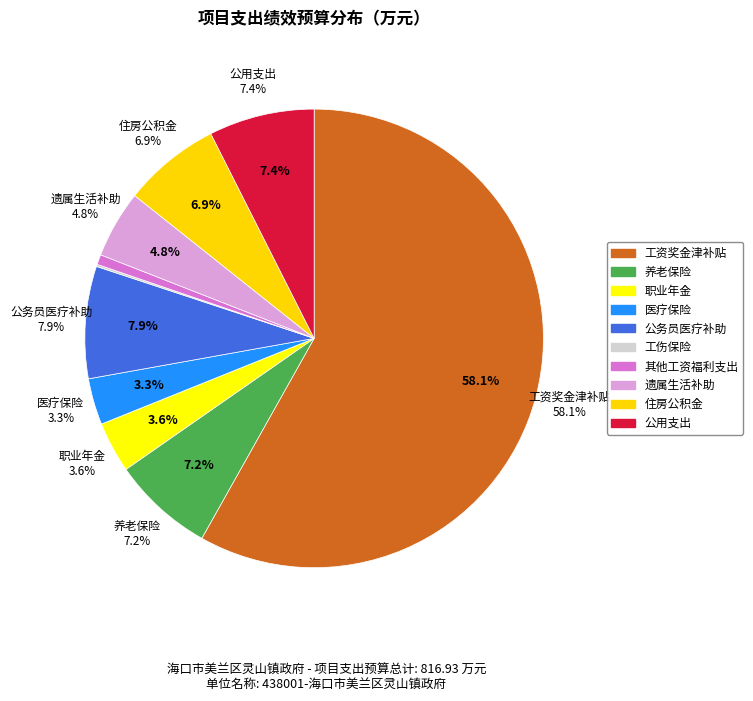

Rank the categories by value from highest to lowest.

工资奖金津补贴, 公务员医疗补助, 公用支出, 养老保险, 住房公积金, 遗属生活补助, 职业年金, 医疗保险, 其他工资福利支出, 工伤保险